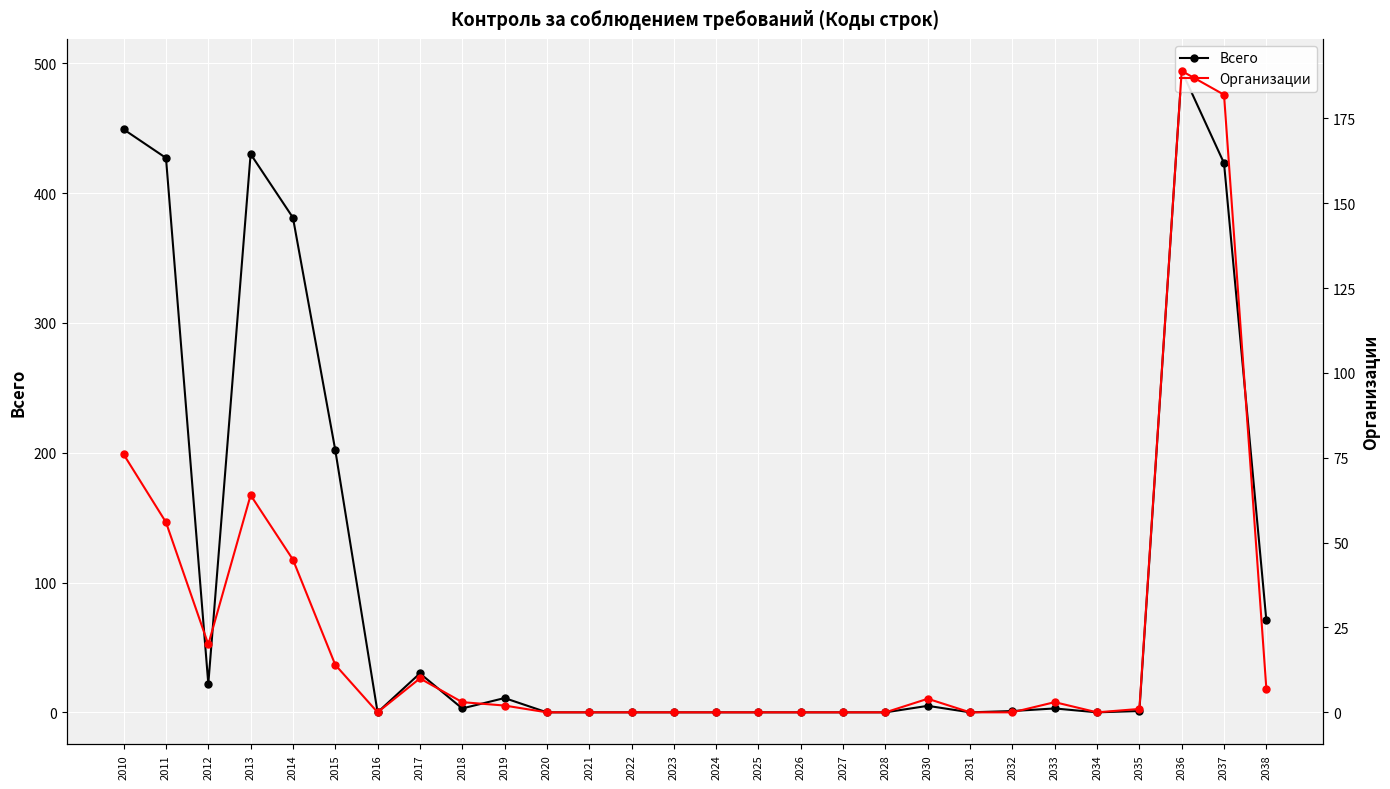

In Всего, how many points are lower than both neighbors (excluding endpoints)?

5